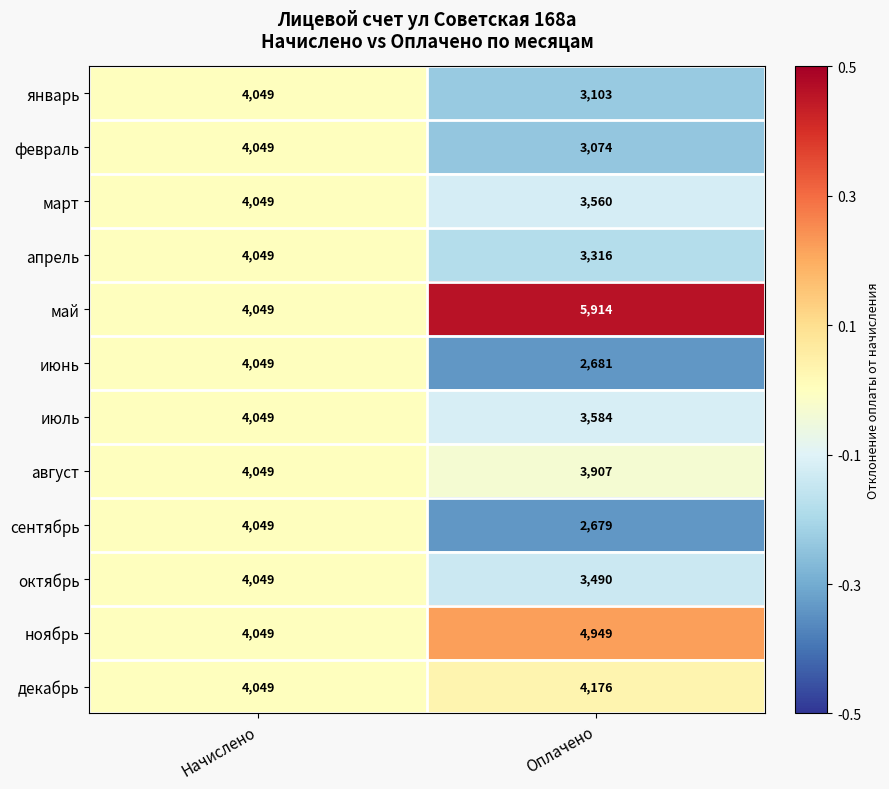

What is the difference between the сентябрь values at Начислено and Оплачено?

1370